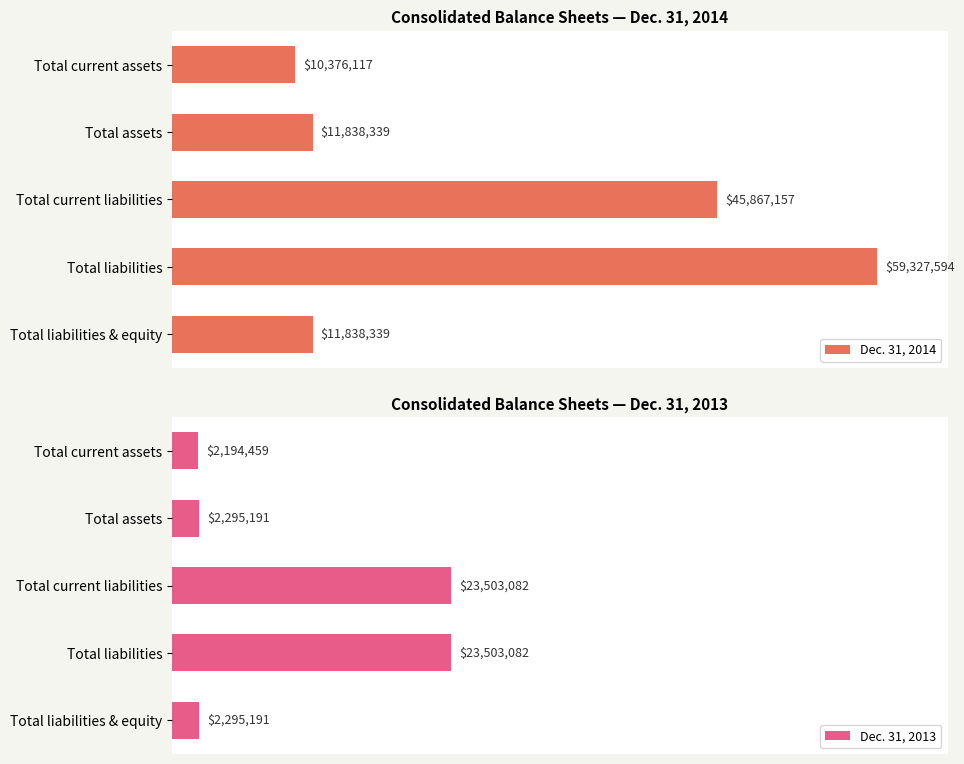

Which category has the lowest value in the Dec. 31, 2013 series?

Total current assets